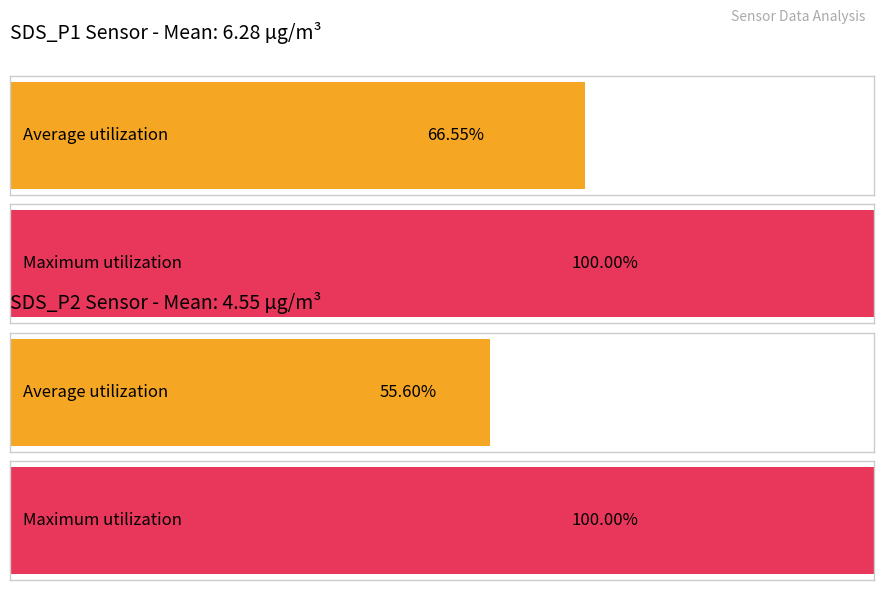

List the series in order of their peak value, highest first.

Maximum, Average